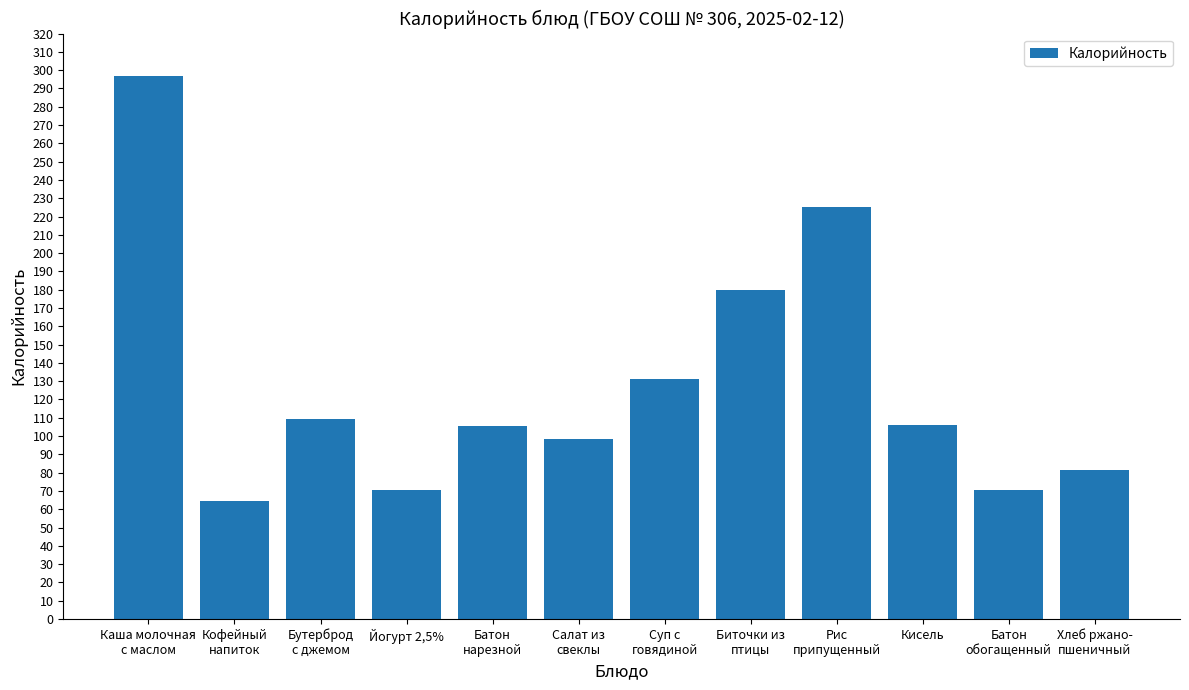

What is the difference between the values at Каша молочная
с маслом and Суп с
говядиной?

165.8